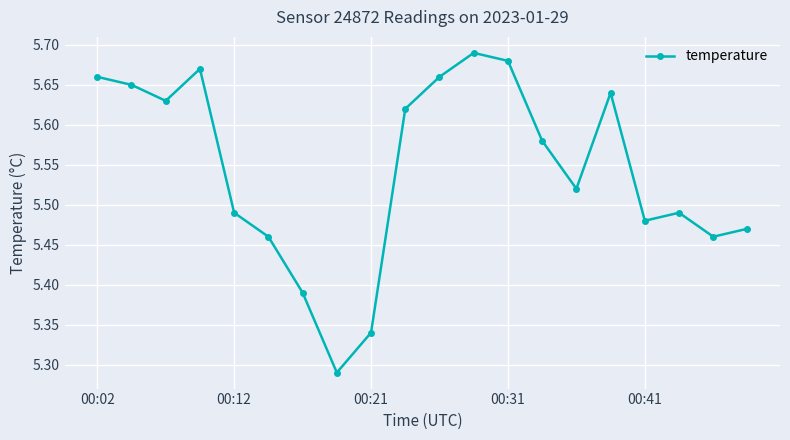

True or false: the data has more than 1 interior local peaks.

True